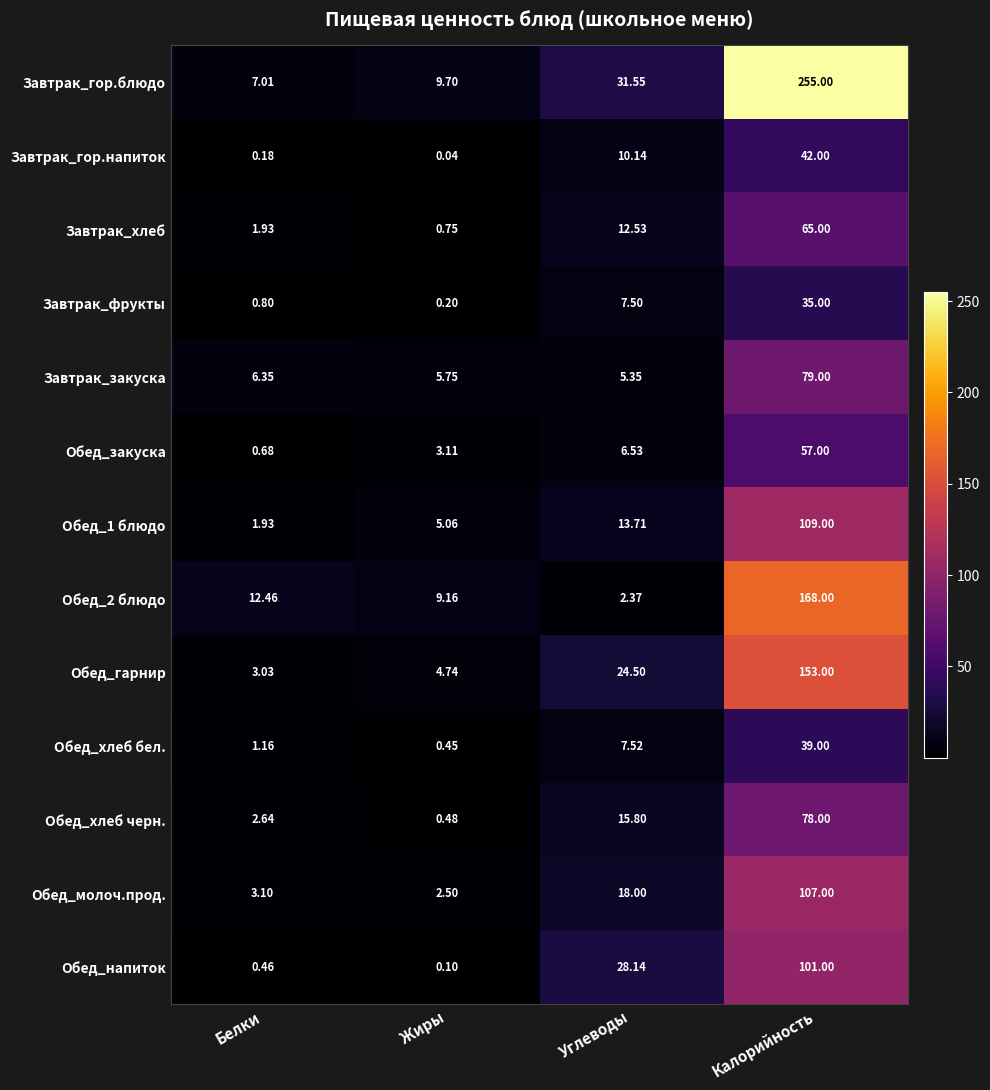

What is the spread (max minus min) of values at Калорийность?

220.0